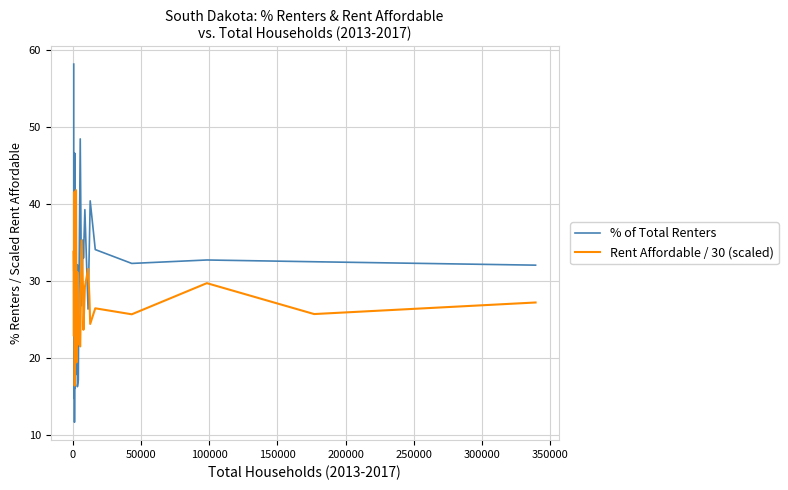

List the series in order of their peak value, lowest first.

Rent Affordable / 30 (scaled), % of Total Renters